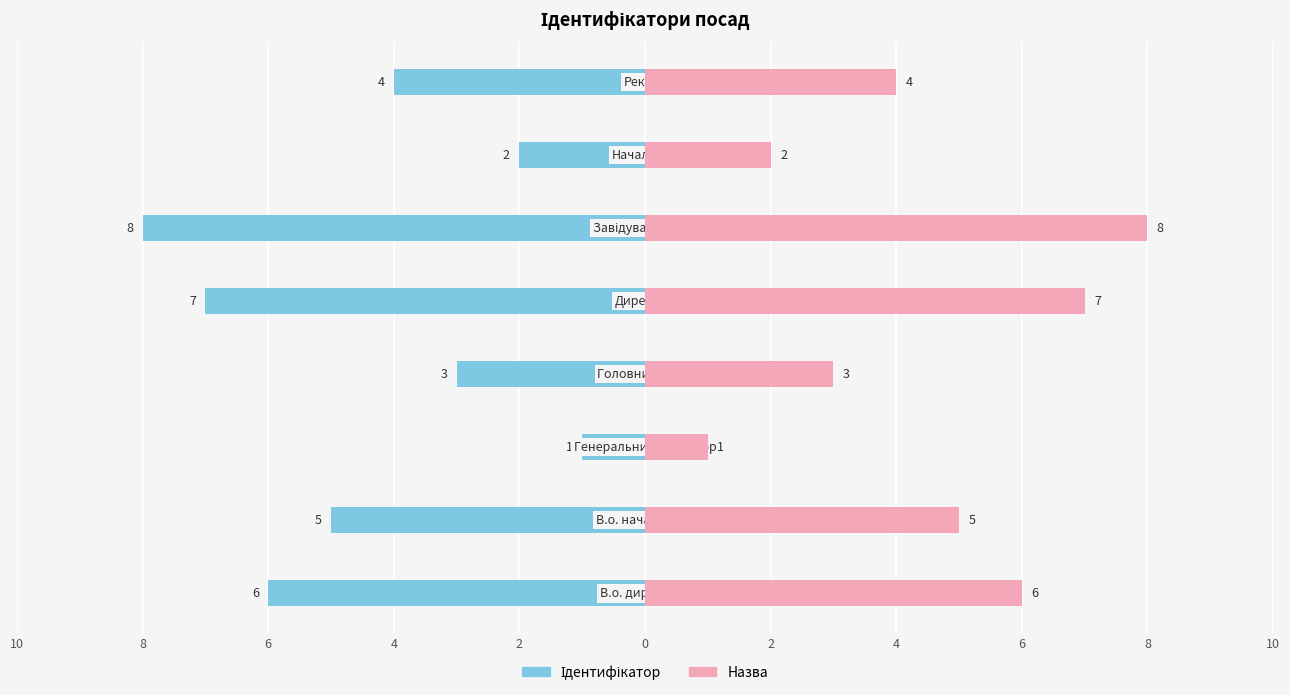

Rank the series by their average value, from lowest to highest.

Ідентифікатор, Назва